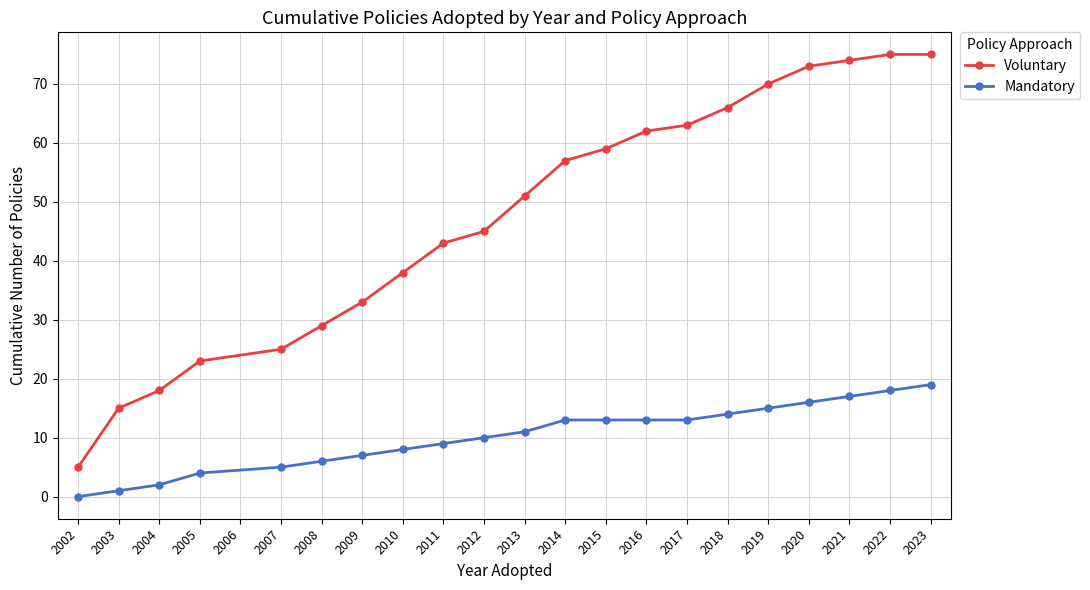

The Mandatory series shows 1 at 2003. True or false?

True